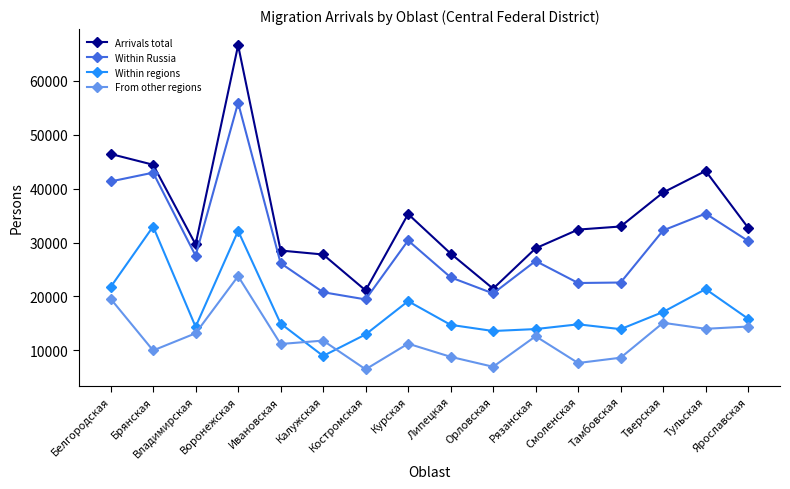

What is the value of the Arrivals total point at the 7th from the left?

21122